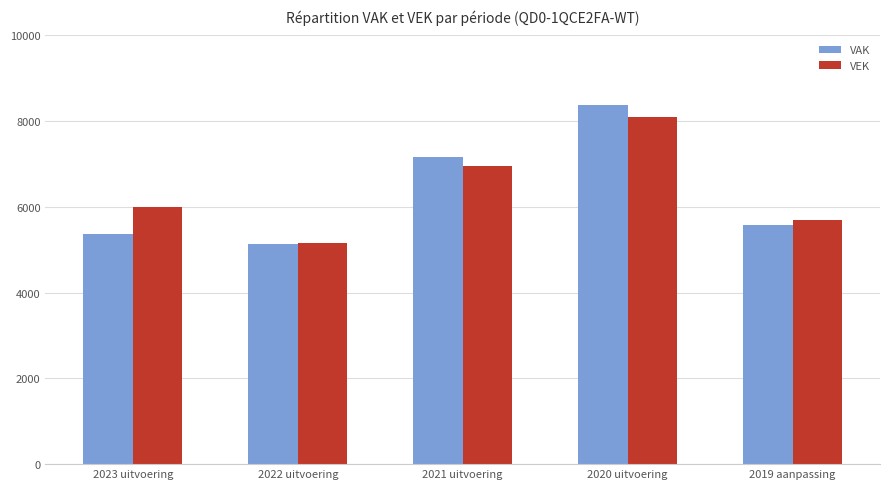

Rank the categories by VEK value from highest to lowest.

2020 uitvoering, 2021 uitvoering, 2023 uitvoering, 2019 aanpassing, 2022 uitvoering